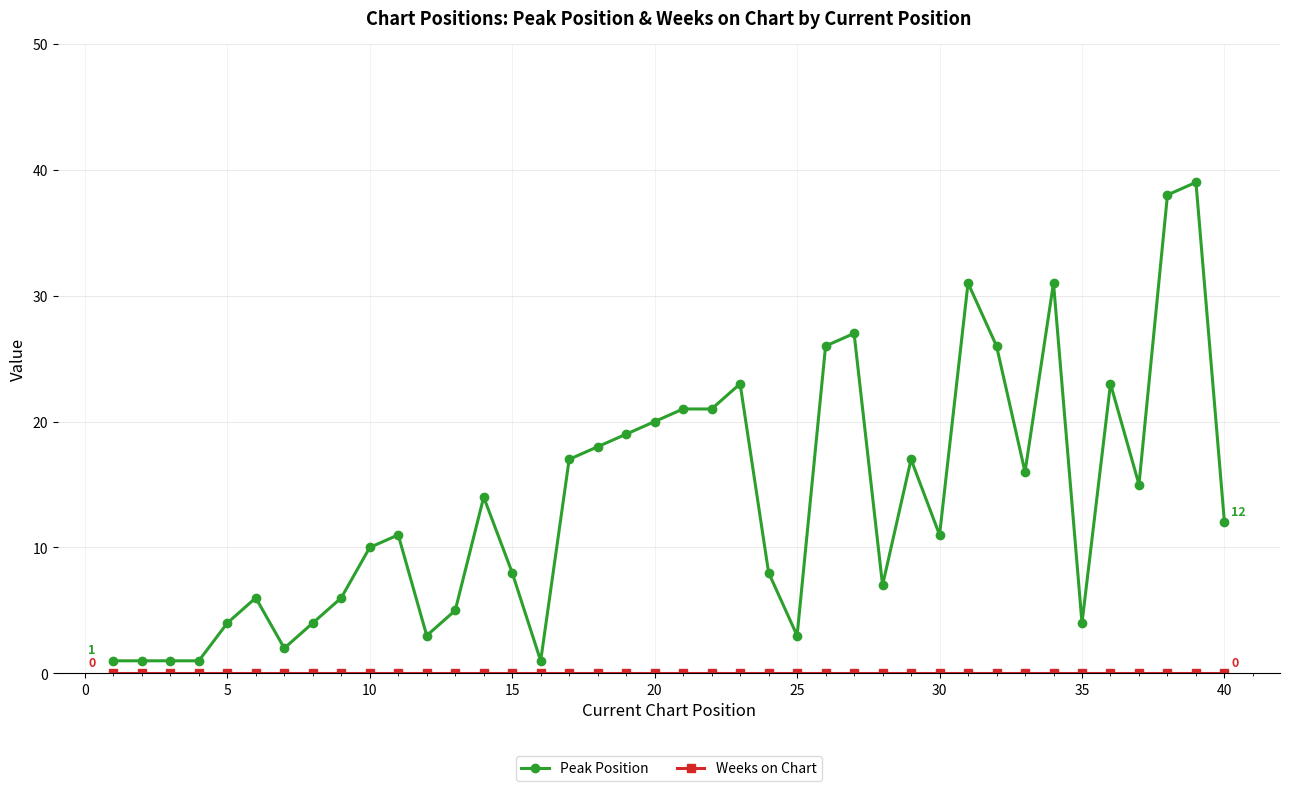

What is the maximum value for Peak Position?

39